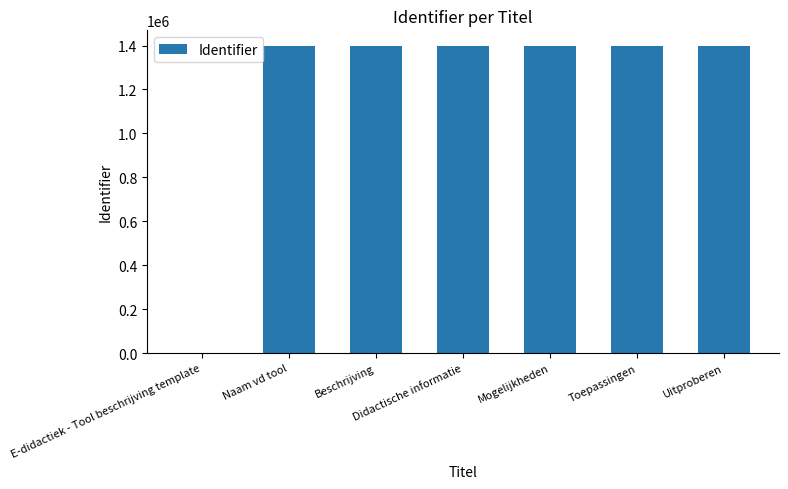

What is the sum of all values?

8395672